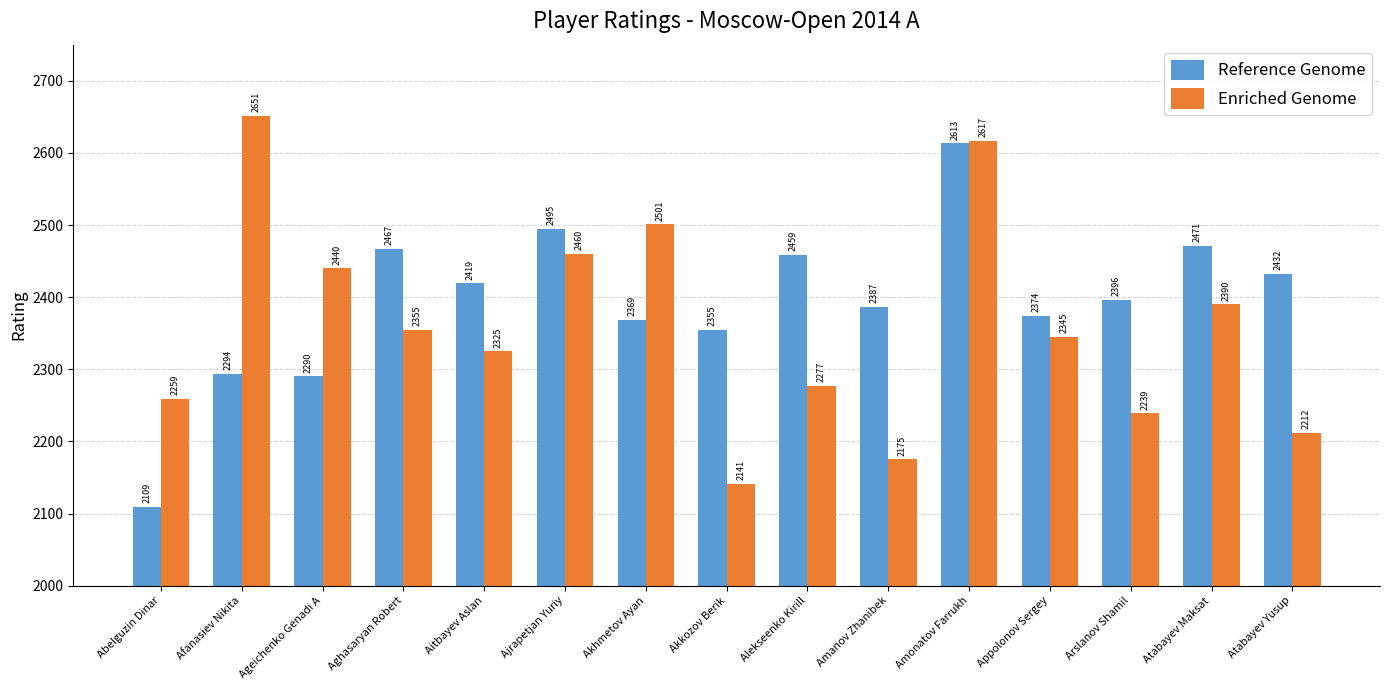

List the series in order of their peak value, highest first.

Enriched Genome, Reference Genome